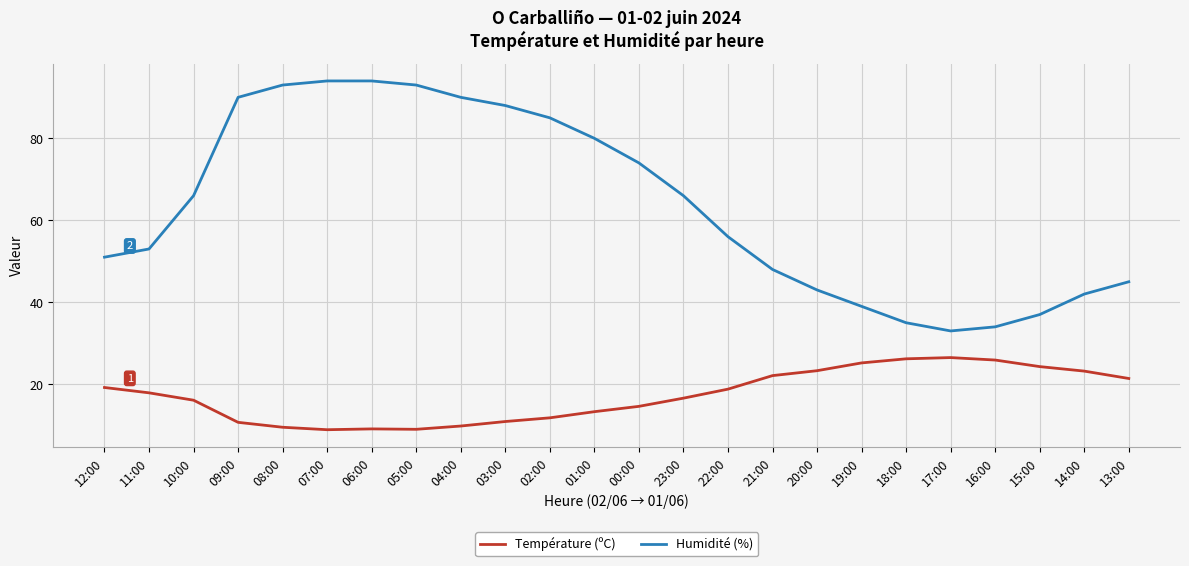

The value of Humidité (%) at 15:00 is 37.0. True or false?

True